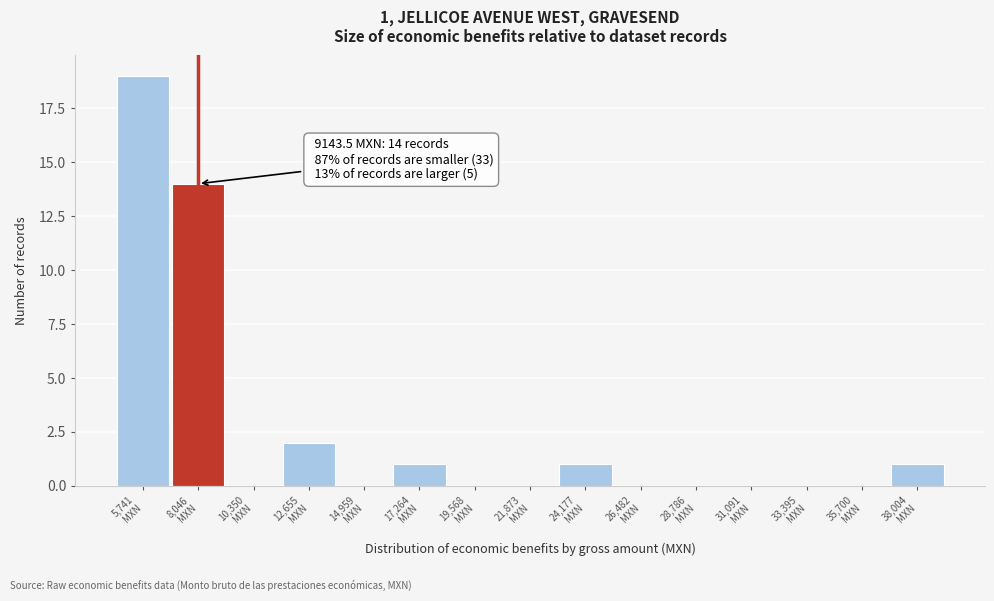

What is the greatest value displayed?

19